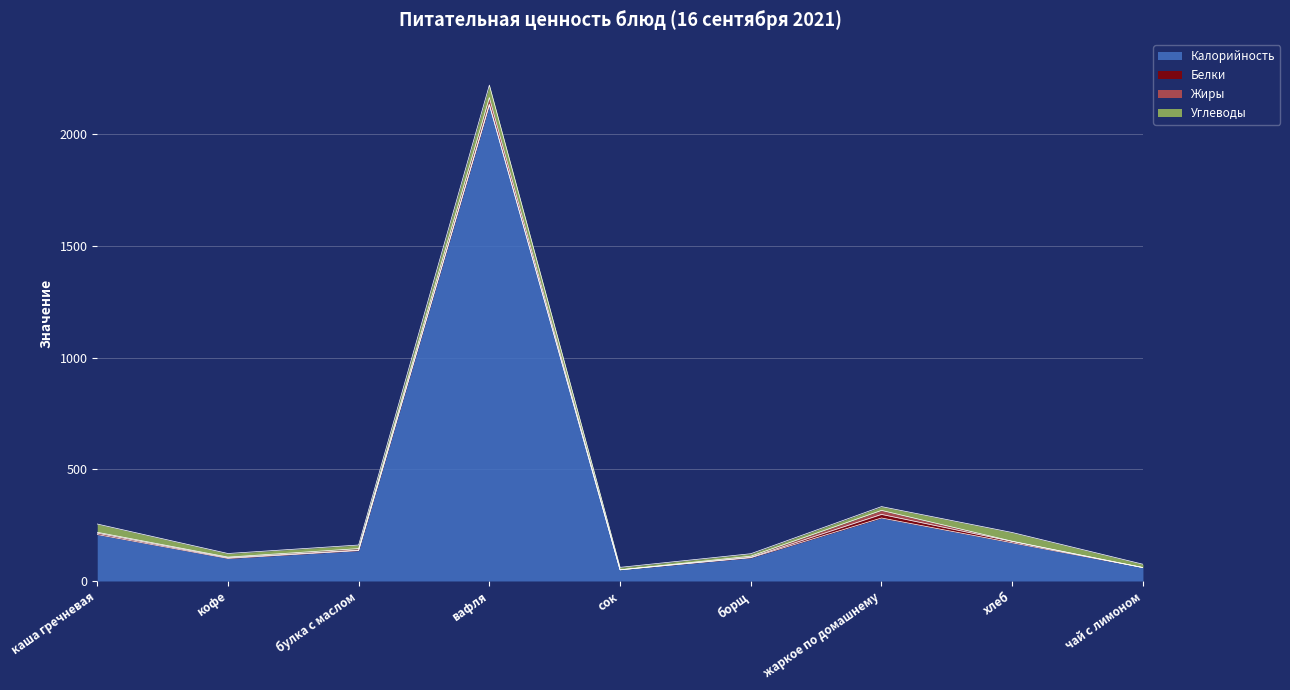

Count the number of data series in this chart.

4